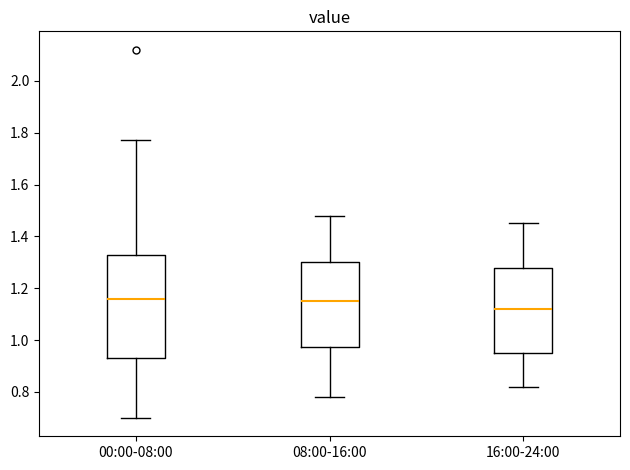

Comparing the boxes themselves (not the whiskers), which one is the tallest?

00:00-08:00